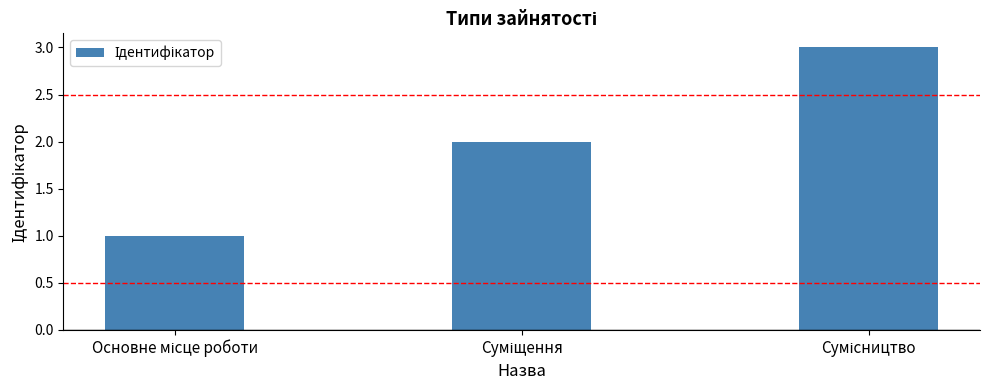

Reading left to right, transcribe all the data shown in this chart.

1	2	3